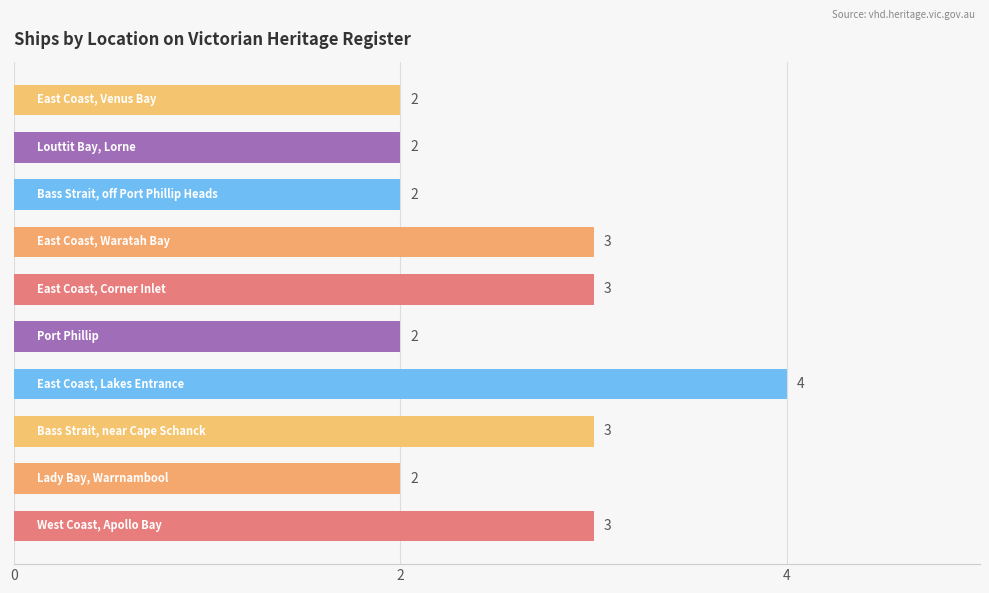

How many values are between 2 and 3?

9